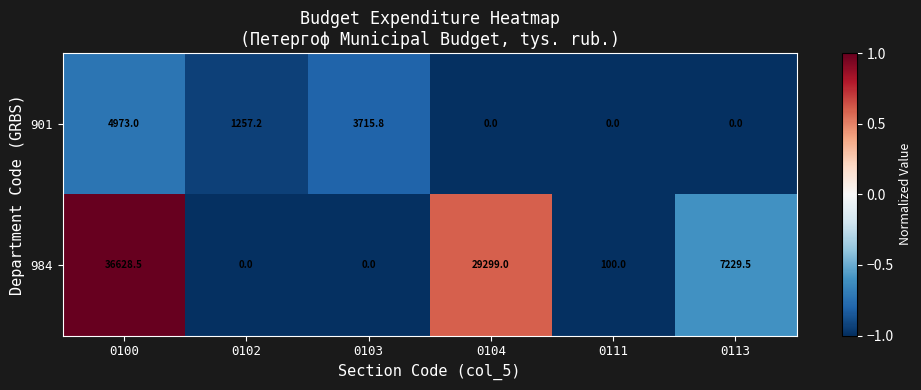

How many distinct data groups are displayed?

2